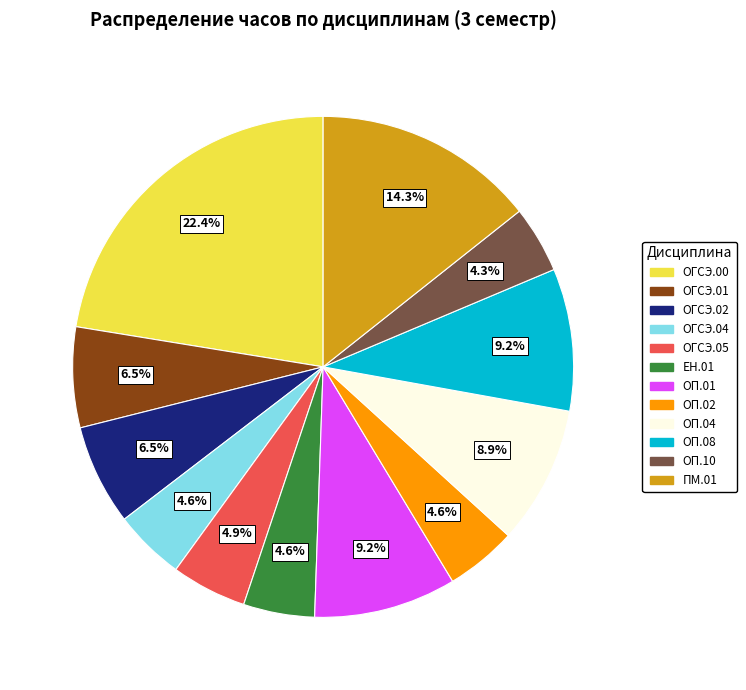

What is the largest slice in the pie chart?

ОГСЭ.00